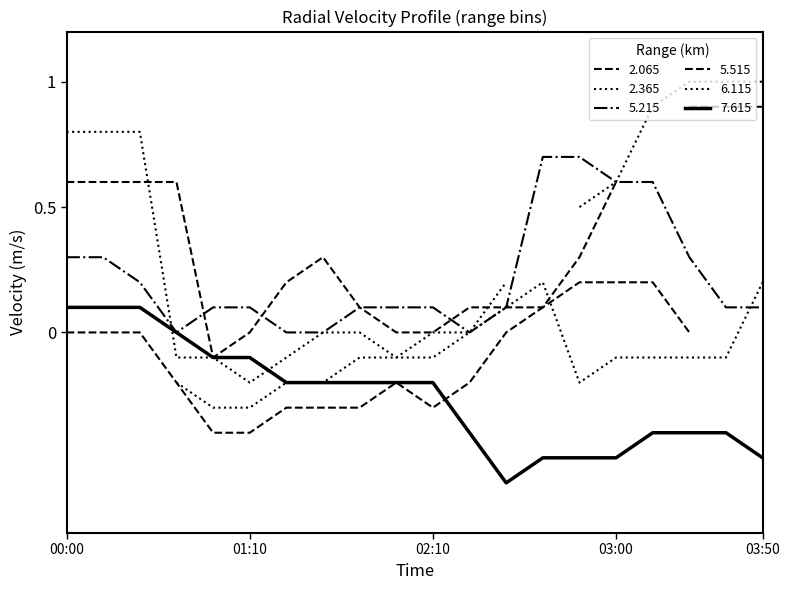

The value of 6.115 at 02:50 is -0.4. True or false?

False